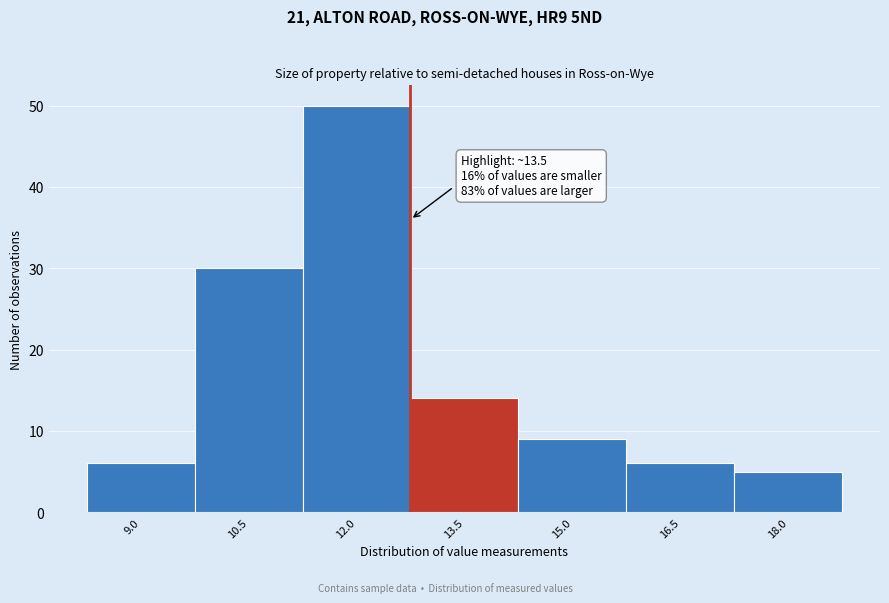

Reading left to right, transcribe all the data shown in this chart.

6	30	50	14	9	6	5